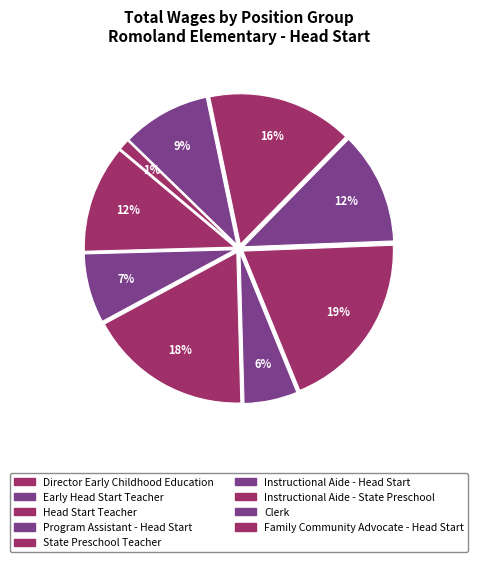

How many slices are in this pie chart?

9